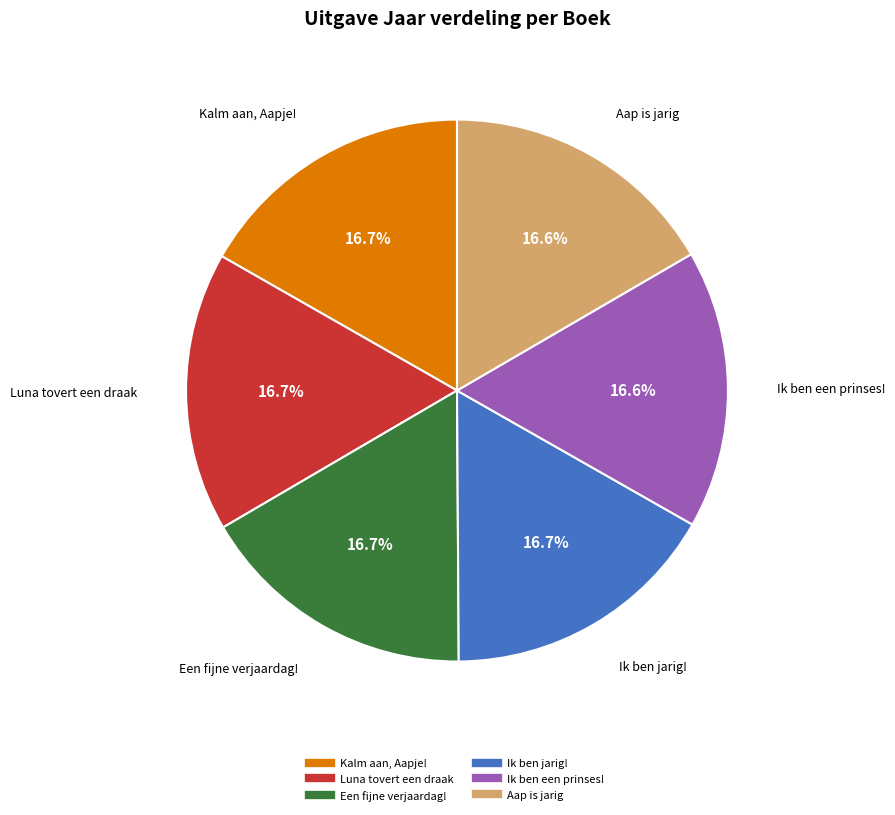

Count the number of slices in the pie.

6